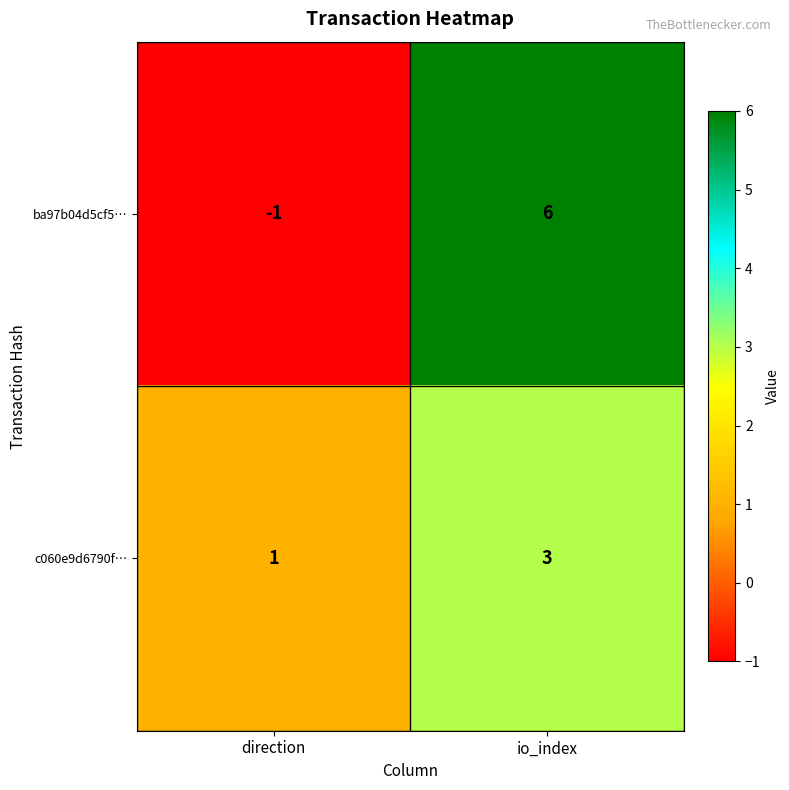

Which label corresponds to the smallest value in the chart?

direction